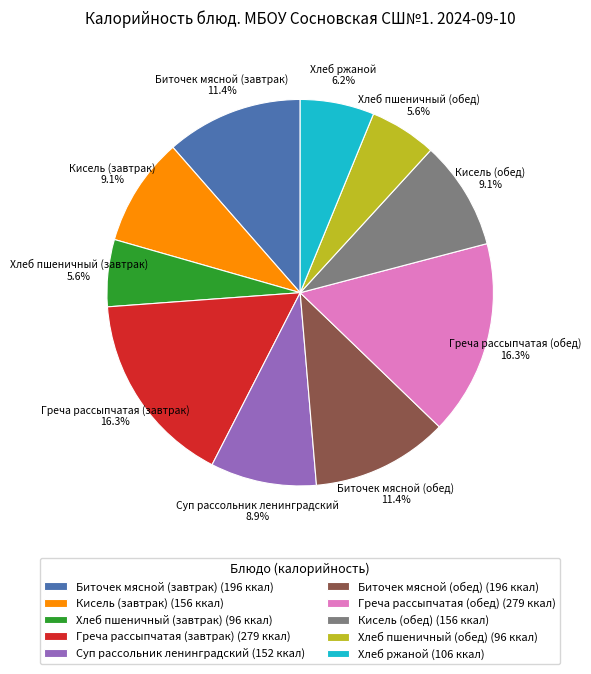

How many segments does this pie chart have?

10